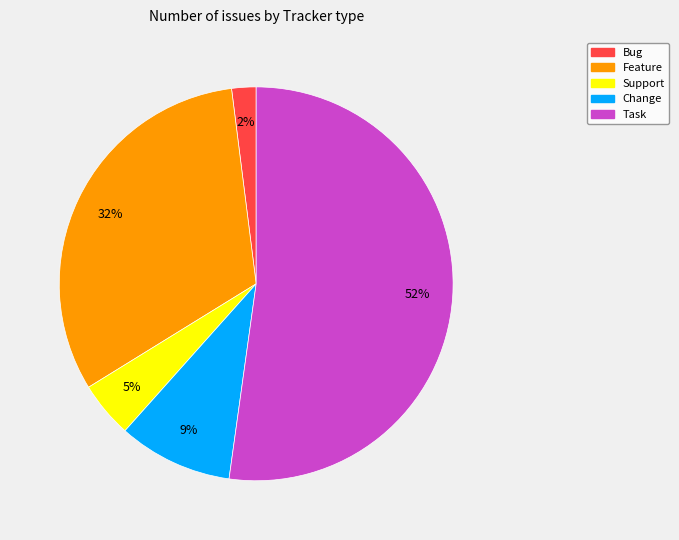

To the nearest percent, what is the difference between the Feature and Task slice percentages?

20%